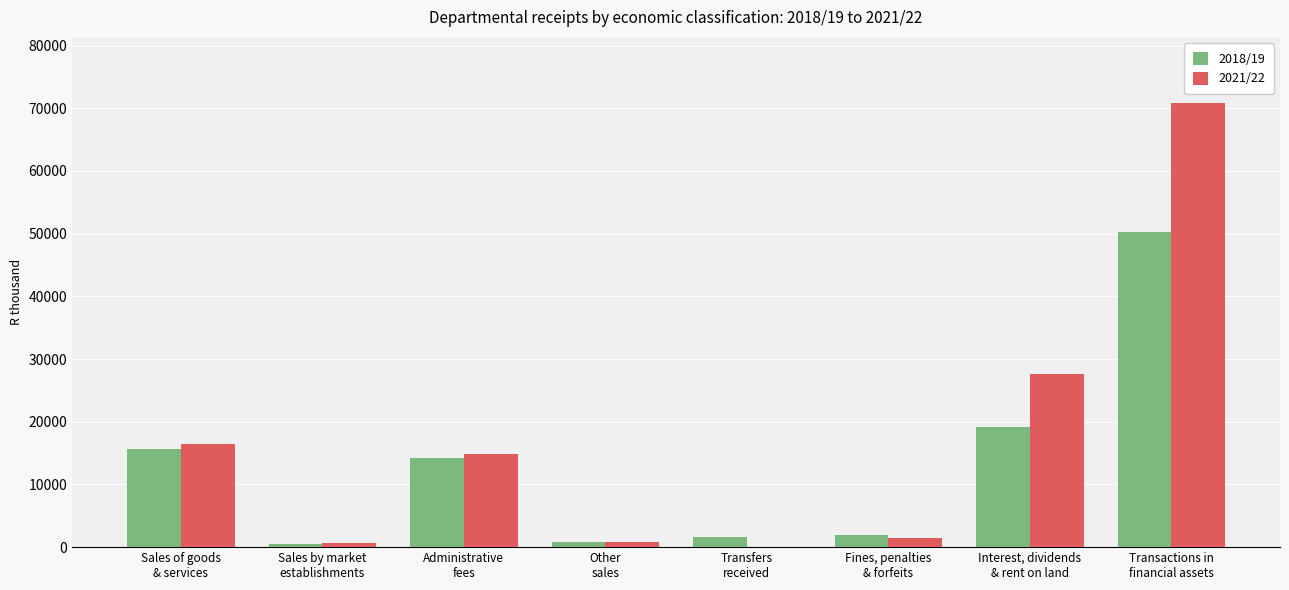

How many series are shown in this chart?

2